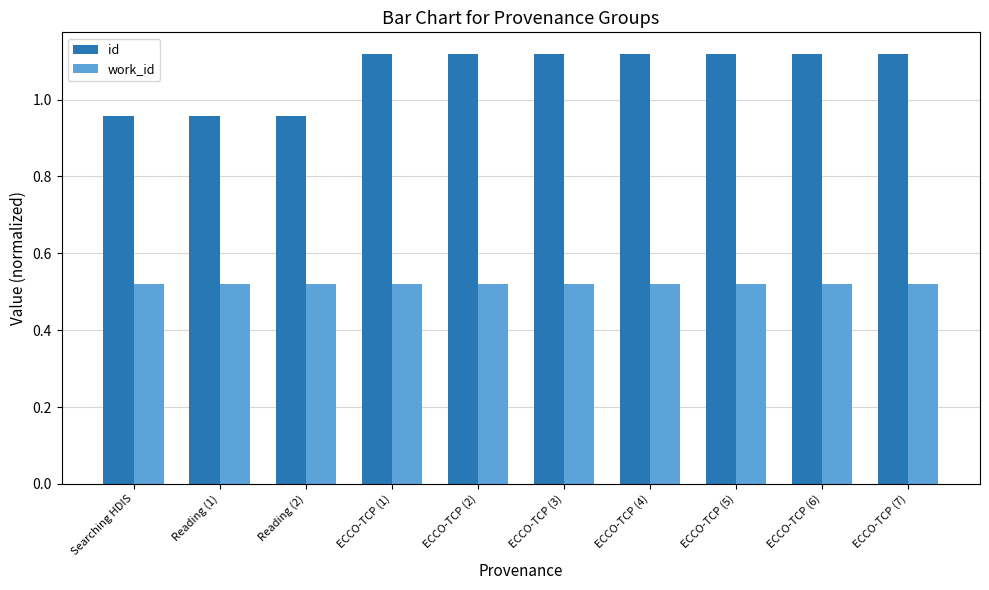

How many series are shown in this chart?

2